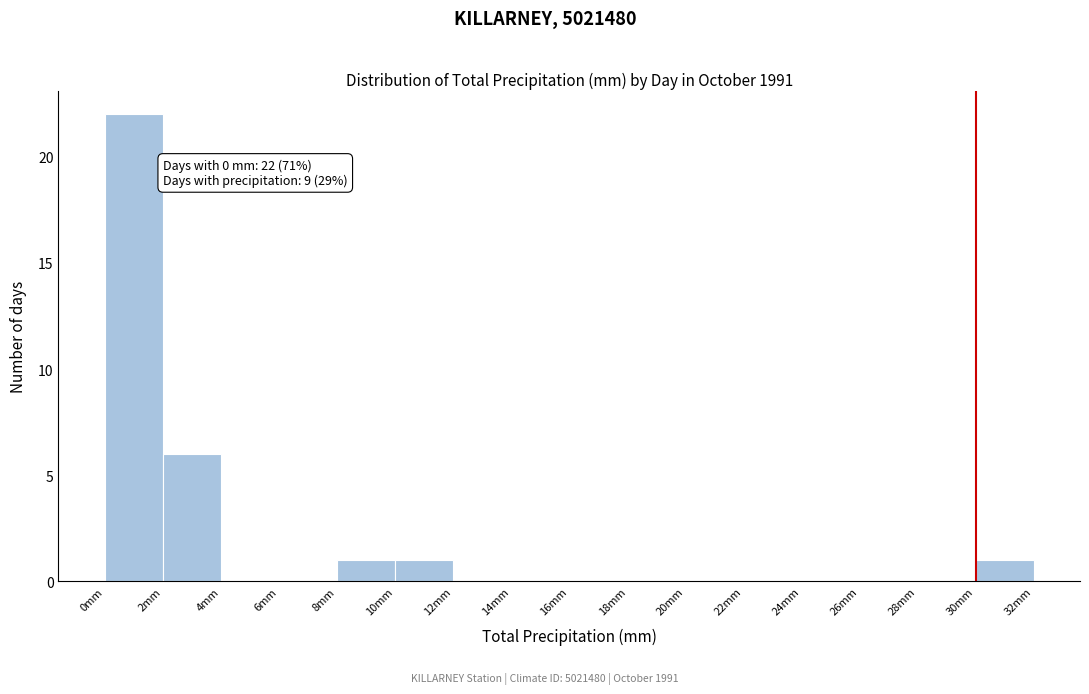

Over which range of the x-axis is the bar tallest?

0 to 2